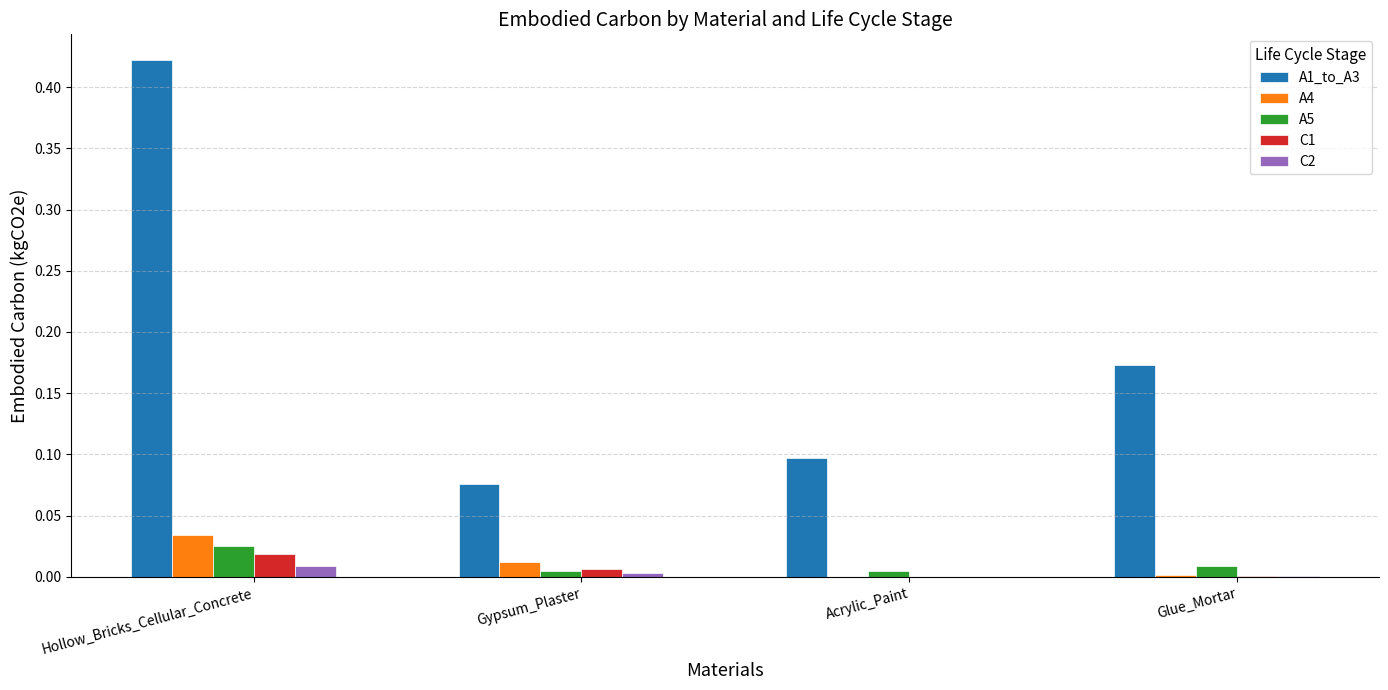

Count the number of data series in this chart.

5